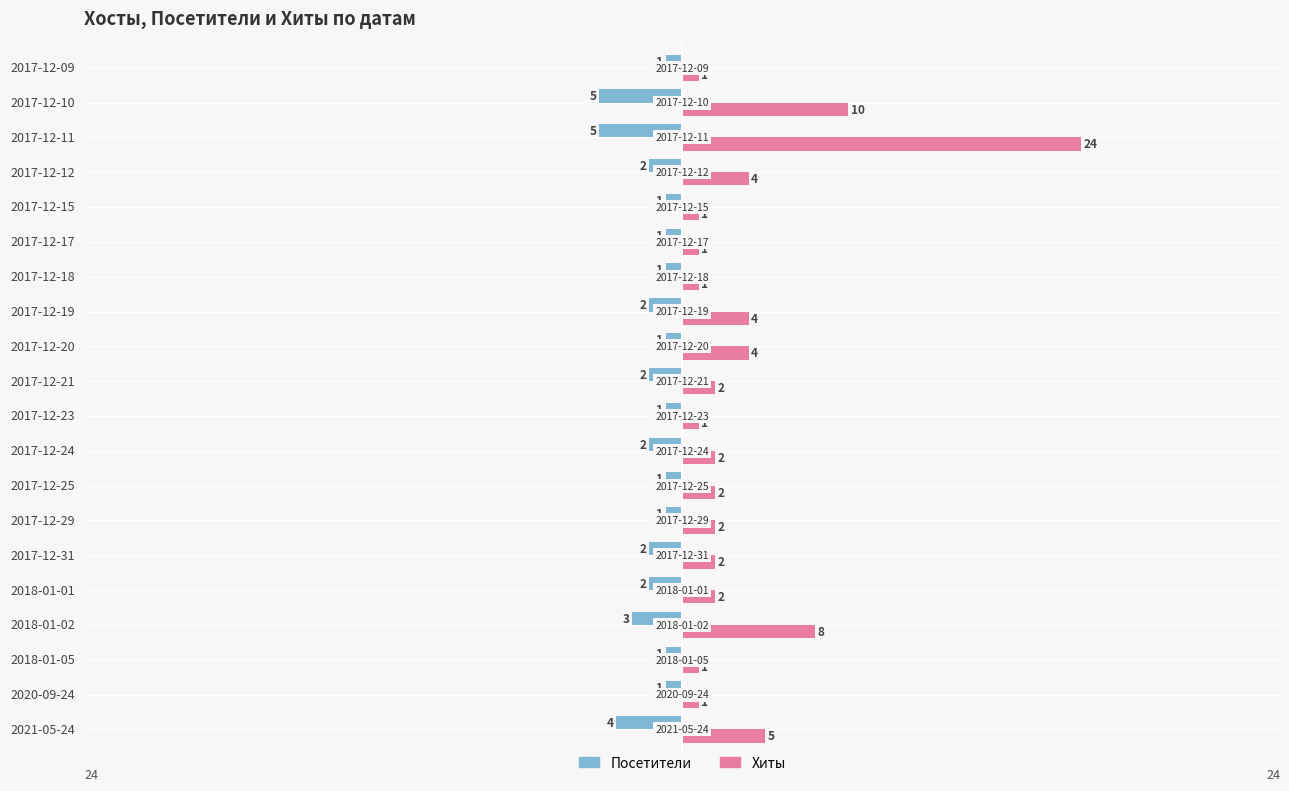

The Хиты series shows 2 at 2021-05-24. True or false?

False